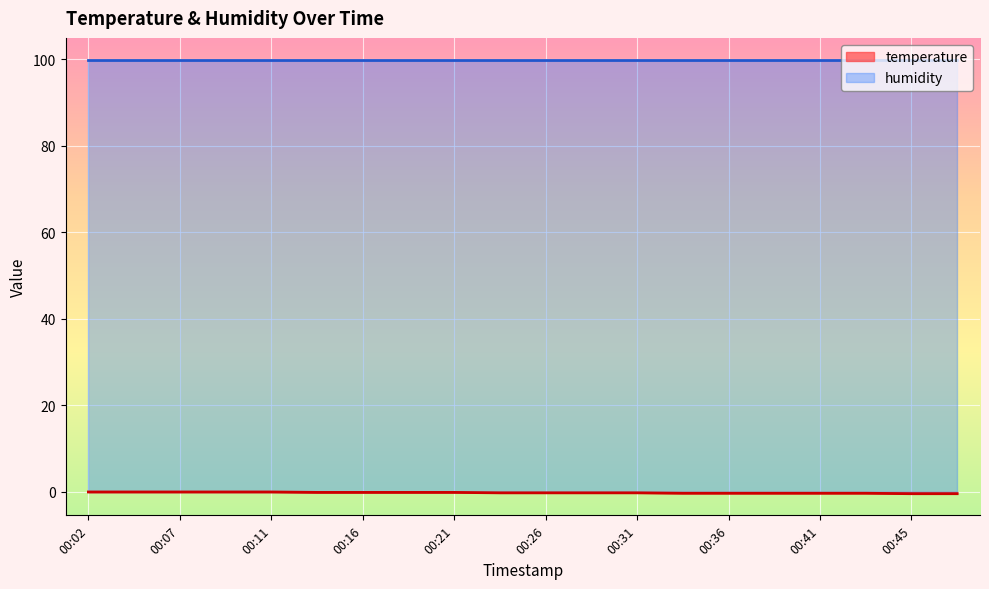

The value at 00:07 is 0.2. True or false?

False